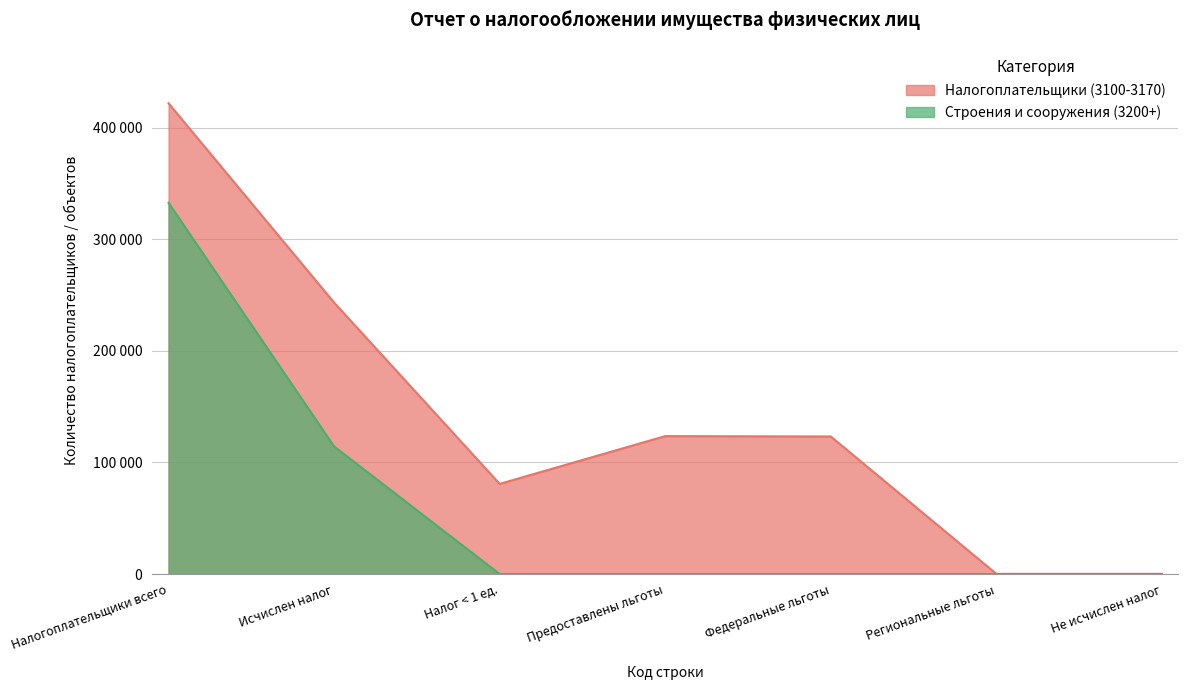

What is the maximum value for Налогоплательщики (3100-3170)?

421751